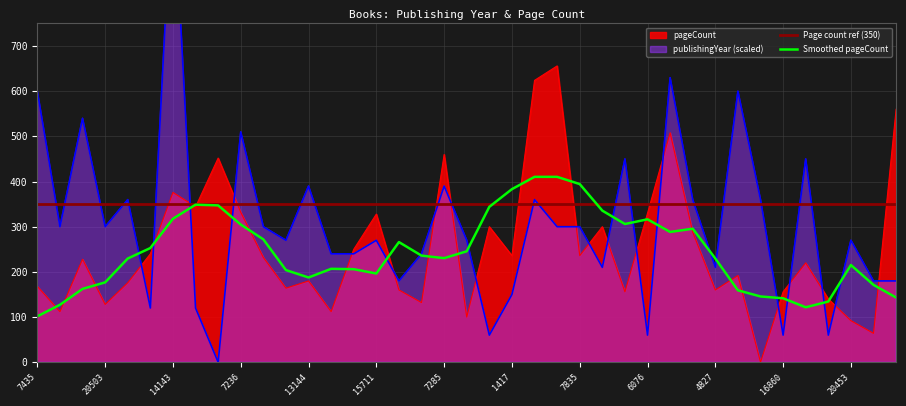

Does the chart display data point markers on the line(s)?

No